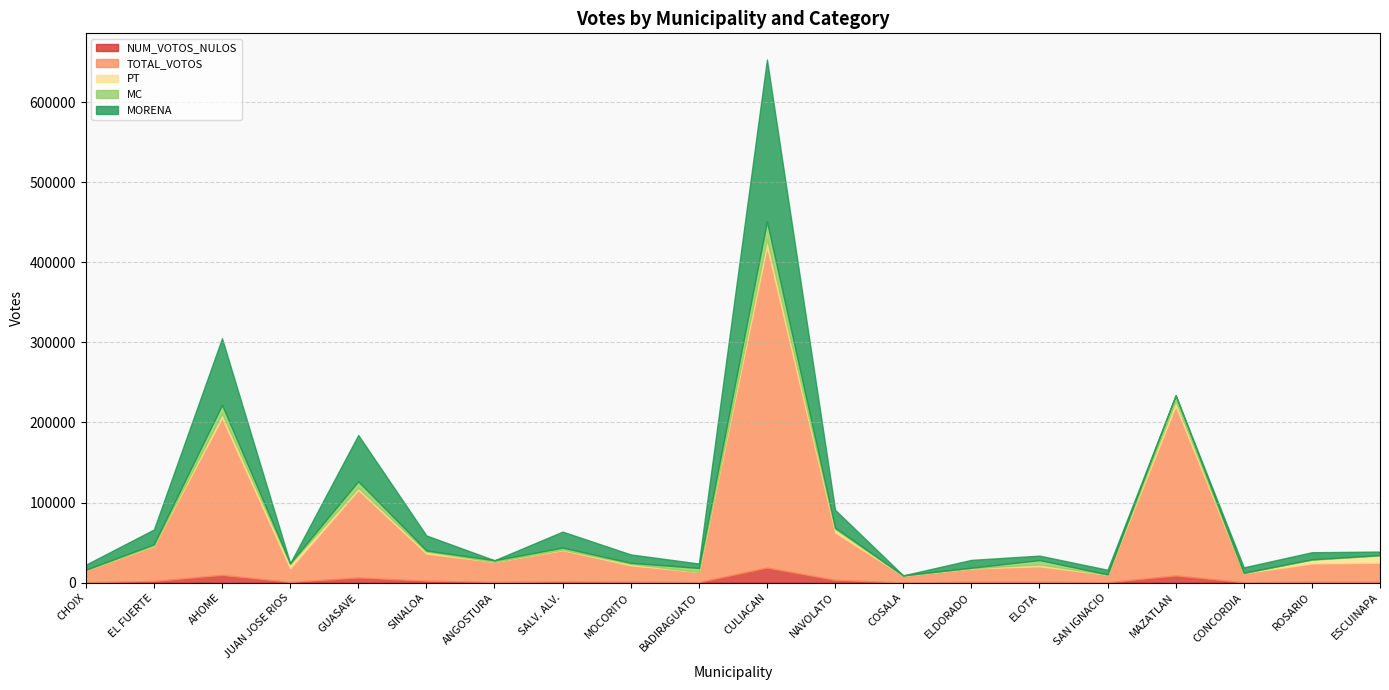

What is the average value of the TOTAL_VOTOS series?

64688